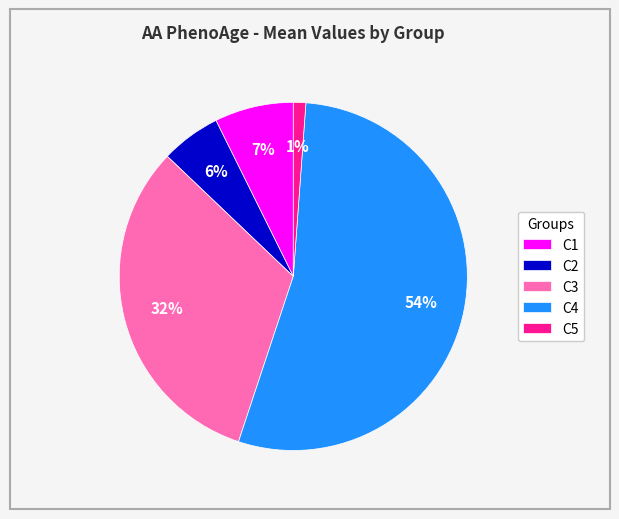

Is the sum of C1 and C2 greater than half?

No